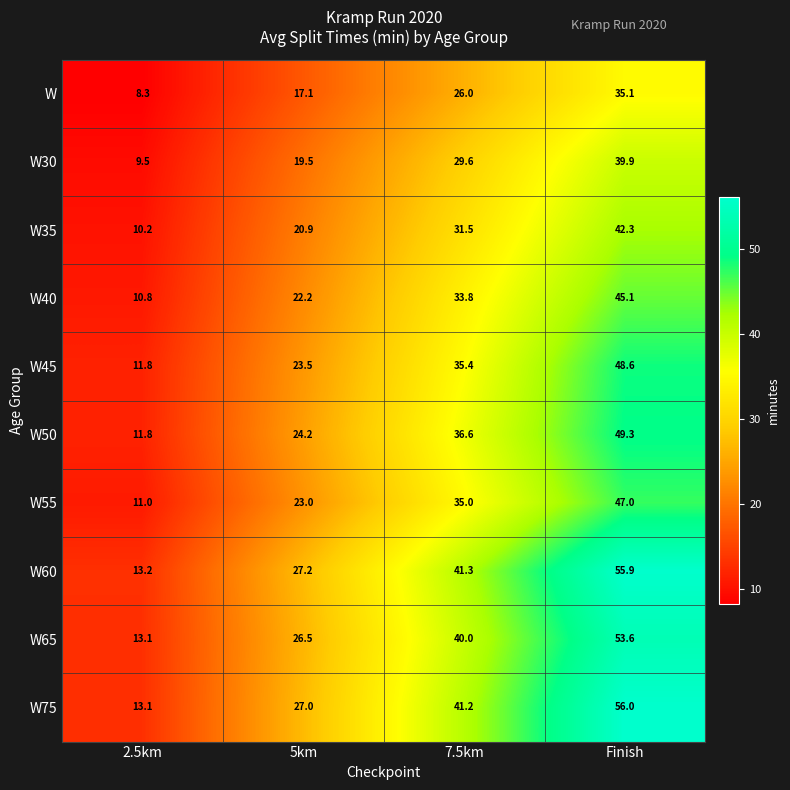

Is the value of W50 at 5km greater than the value of W60 at Finish?

No